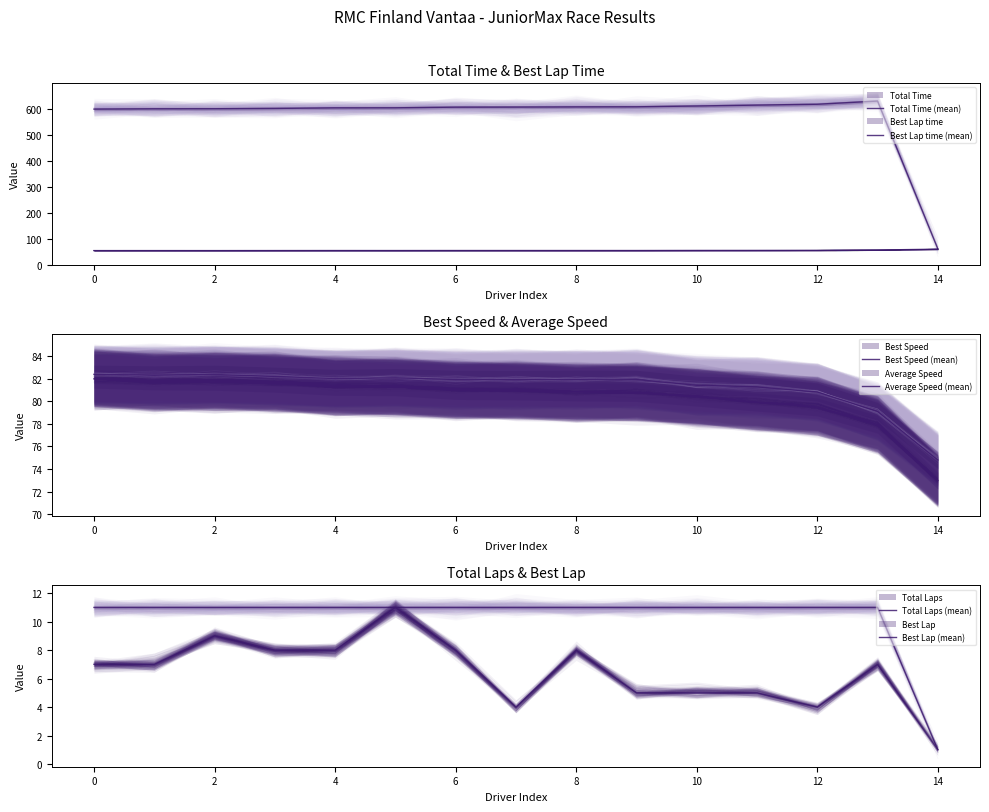

What is the lowest value of the Total Laps (mean) series?

1.0